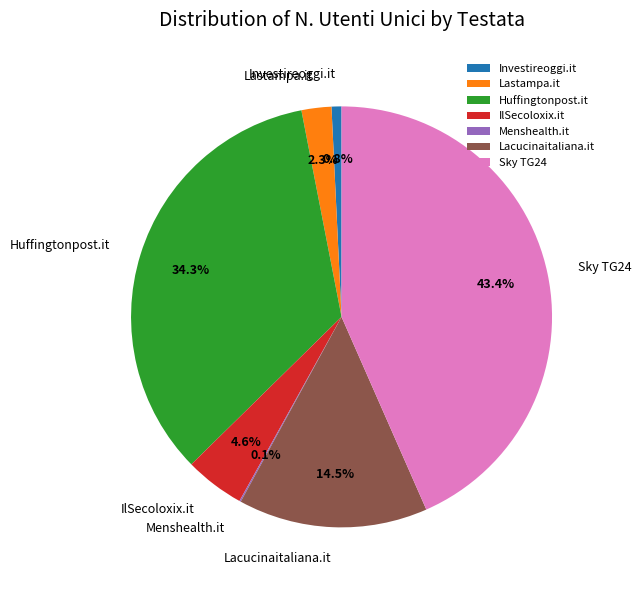

What percentage is NOT represented by Huffingtonpost.it?

65.7%